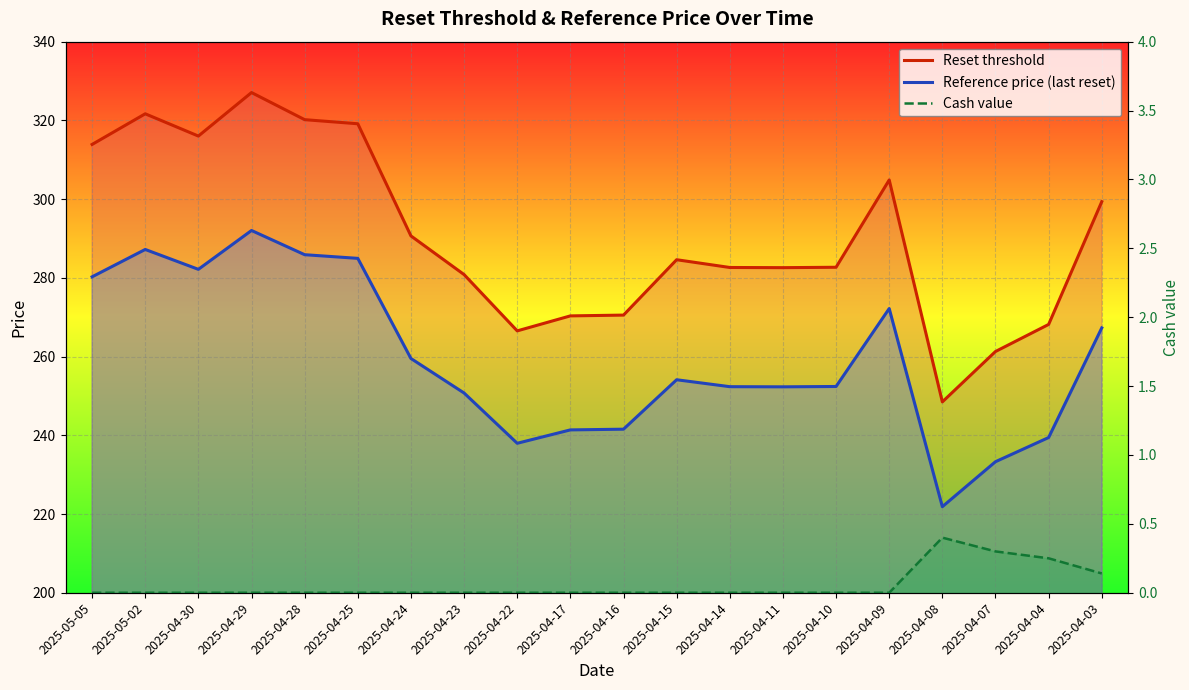

Where is the first local maximum for Reference price (last reset)?

2025-05-02